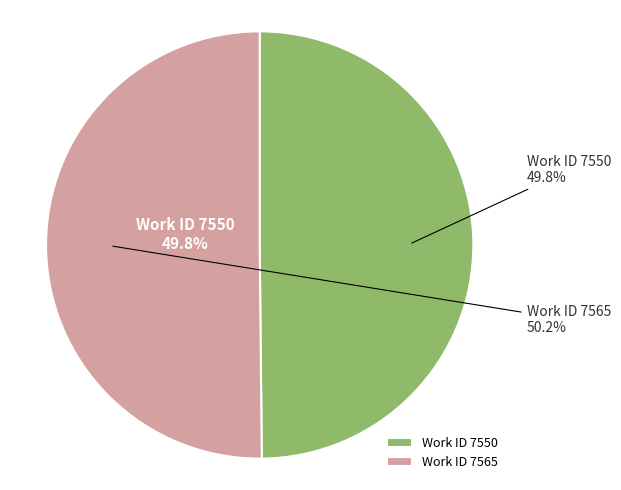

The 7550 slice represents 43% of the pie. True or false?

False